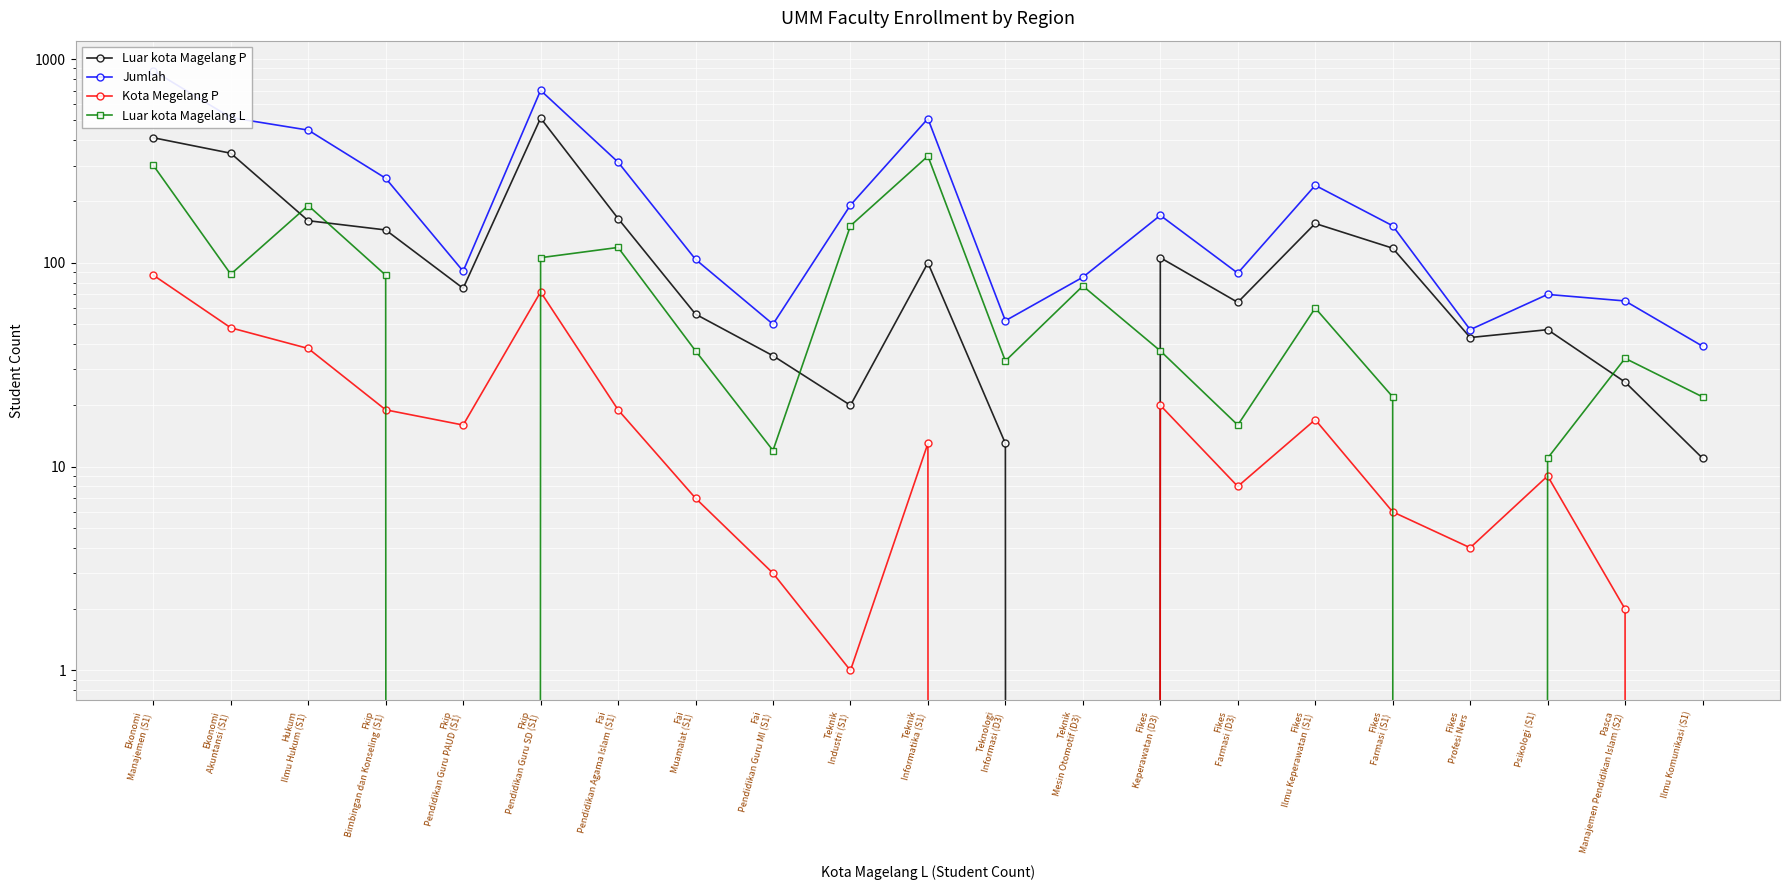

What is the label of the 16th point from the left?

Fikes
Ilmu Keperawatan (S1)